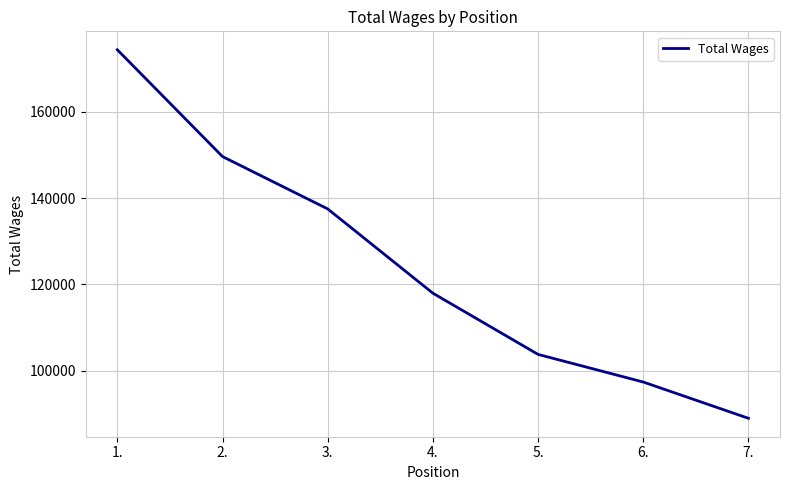

At which category does the chart reach its peak across all series?

1.